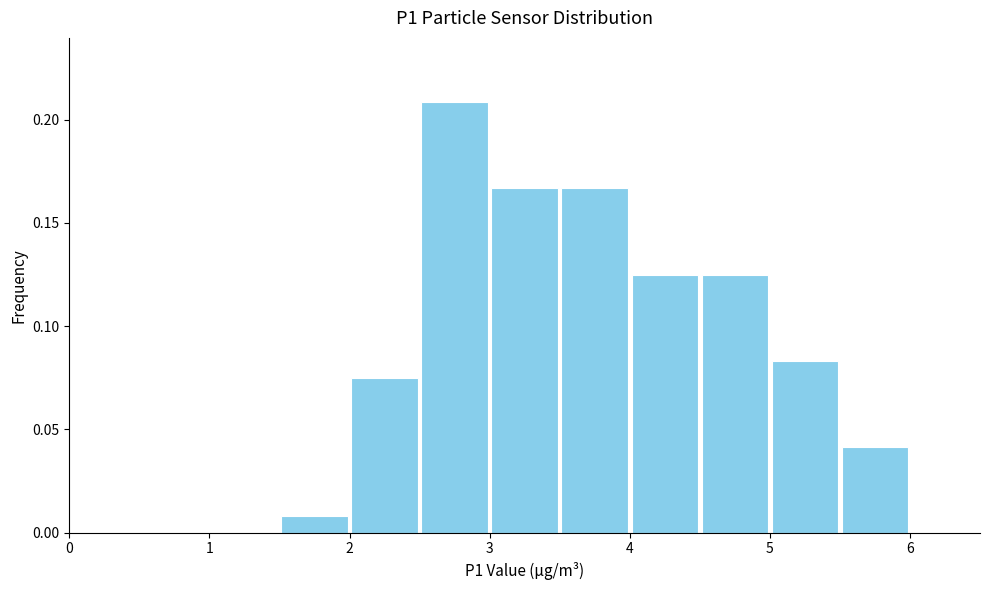

Reading left to right, transcribe this chart: for each bar, give the range it covers on the x-axis and its height. The values are not printed on the chart, so give them approximately, as read against the axis.

0.0 to 0.5: 0
0.5 to 1.0: 0
1.0 to 1.5: 0
1.5 to 2.0: 0.010
2.0 to 2.5: 0.075
2.5 to 3.0: 0.210
3.0 to 3.5: 0.165
3.5 to 4.0: 0.165
4.0 to 4.5: 0.125
4.5 to 5.0: 0.125
5.0 to 5.5: 0.085
5.5 to 6.0: 0.040
6.0 to 6.5: 0